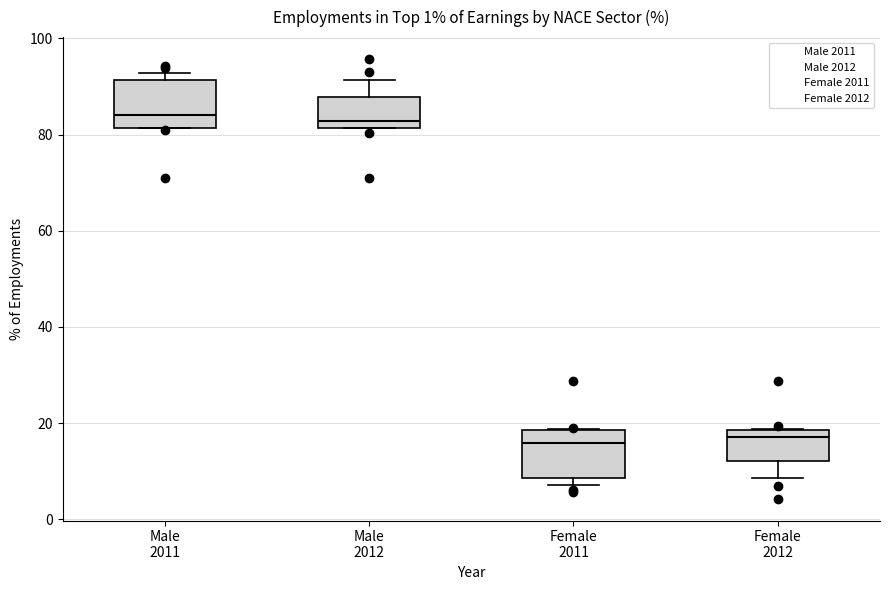

Reading left to right, transcribe this box plot: for each box, give where its median line is, the range the box spans, and where its two whiskers end, as read against the y-axis. The values are not printed on the chart, so give them approximately, as read against the axis.

Male 2011: median 84, box 82 to 92, whiskers 82 to 92 (just above the box's upper edge)
Male 2012: median 82 (just above the box's lower edge), box 82 to 88, whiskers 82 to 92
Female 2011: median 16, box 8 to 18, whiskers 8 (just below the box's lower edge) to 18
Female 2012: median 18 (just below the box's upper edge), box 12 to 18, whiskers 8 to 18